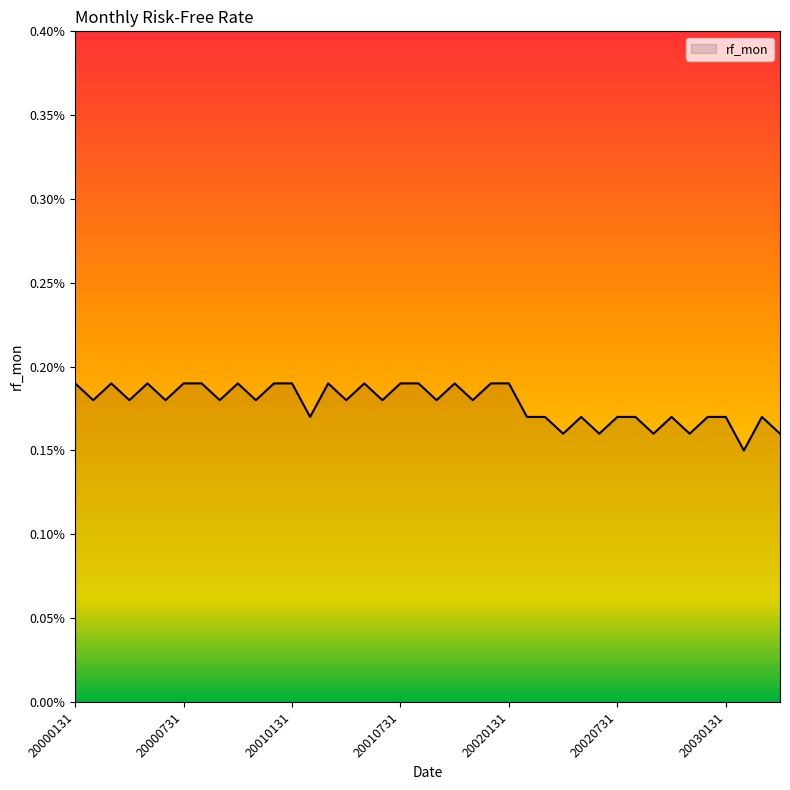

Rank the categories by value from lowest to highest.

20030228, 20020430, 20020630, 20020930, 20021130, 20030430, 20010228, 20020228, 20020331, 20020531, 20020731, 20020831, 20021031, 20021231, 20030131, 20030331, 20000229, 20000430, 20000630, 20000930, 20001130, 20010430, 20010630, 20010930, 20011130, 20000131, 20000331, 20000531, 20000731, 20000831, 20001031, 20001231, 20010131, 20010331, 20010531, 20010731, 20010831, 20011031, 20011231, 20020131